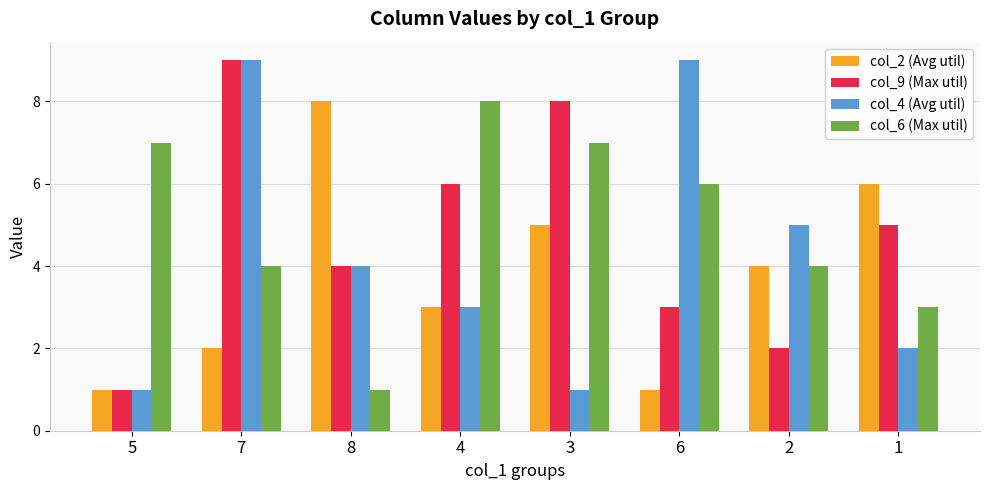

Between 5 and 8, which series saw the biggest shift?

col_2 (Avg util)